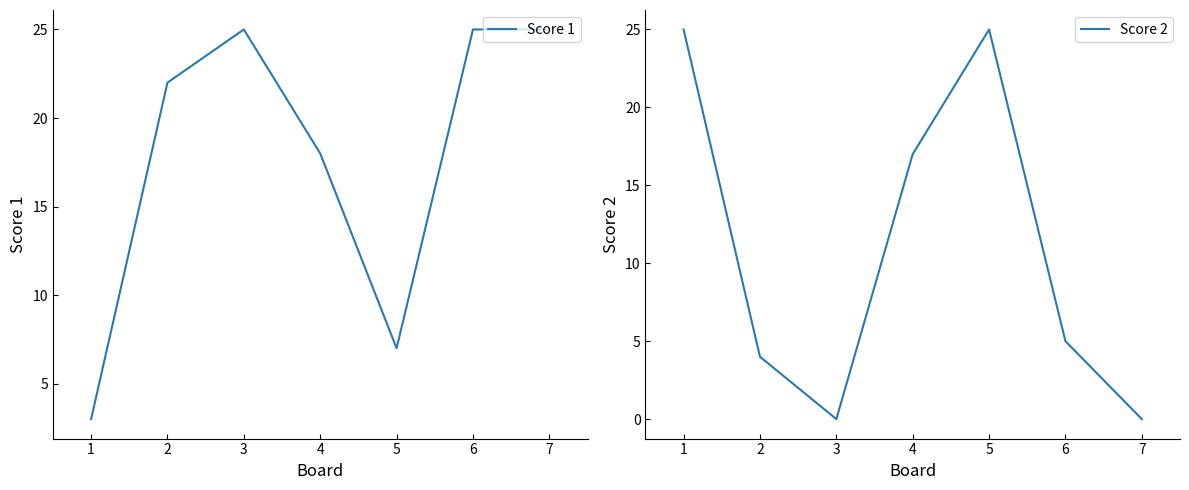

List the series in order of their peak value, highest first.

Score 1, Score 2